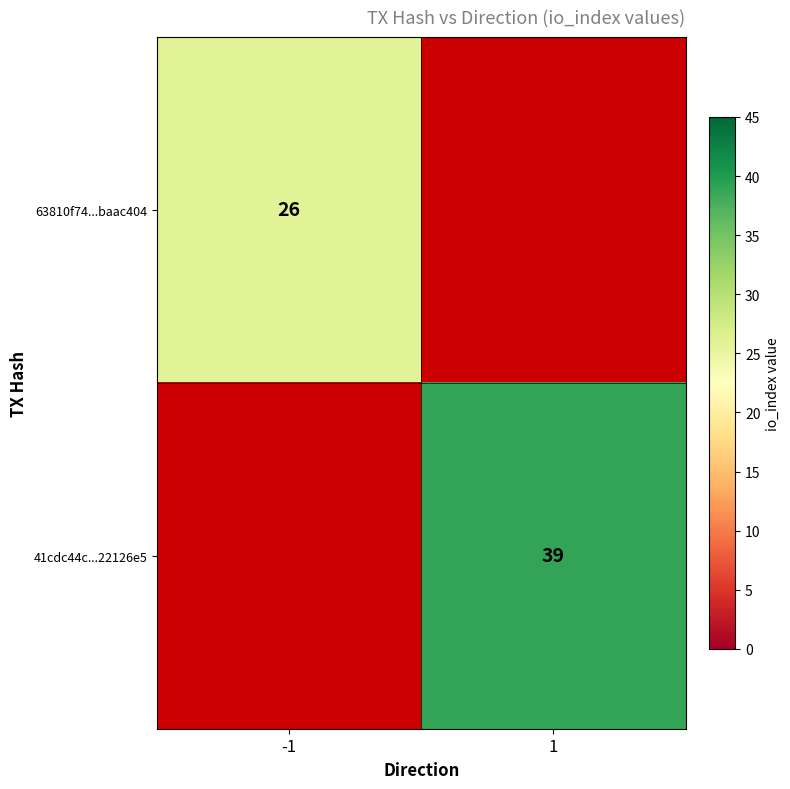

True or false: 63810f74...baac404 has a value of 18 at -1.

False